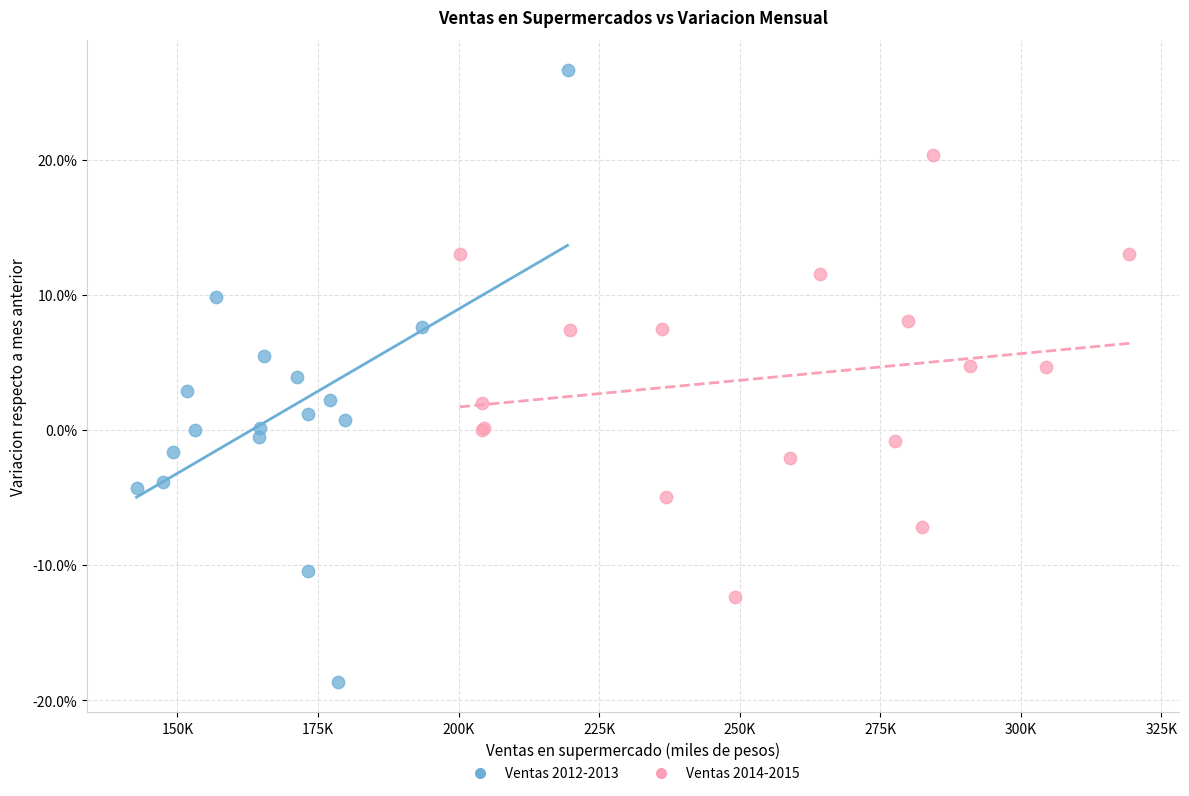

Which series reaches the maximum Y coordinate?

Ventas 2012-2013